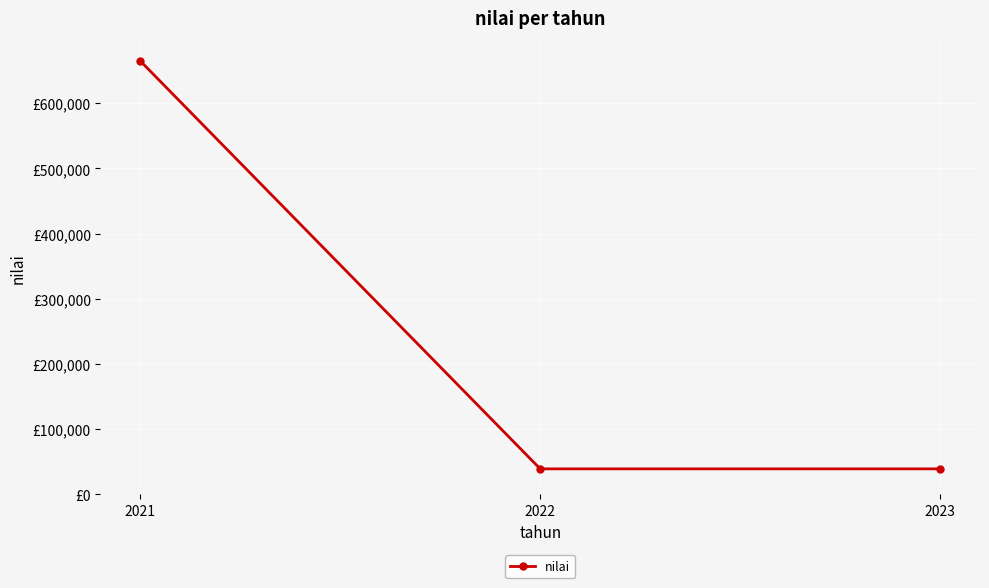

Is this an area chart (filled region under the line)?

No